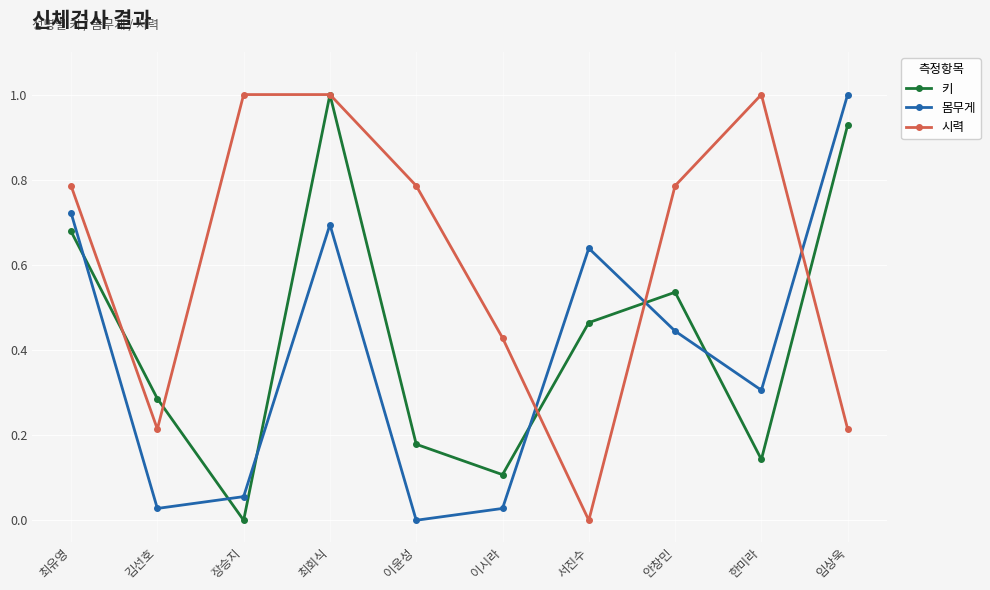

The 시력 series shows 0.3 at 서진수. True or false?

False